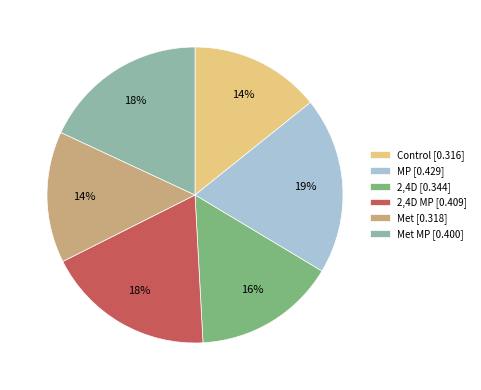

To the nearest percent, what portion does Met MP [0.400] represent?

18%